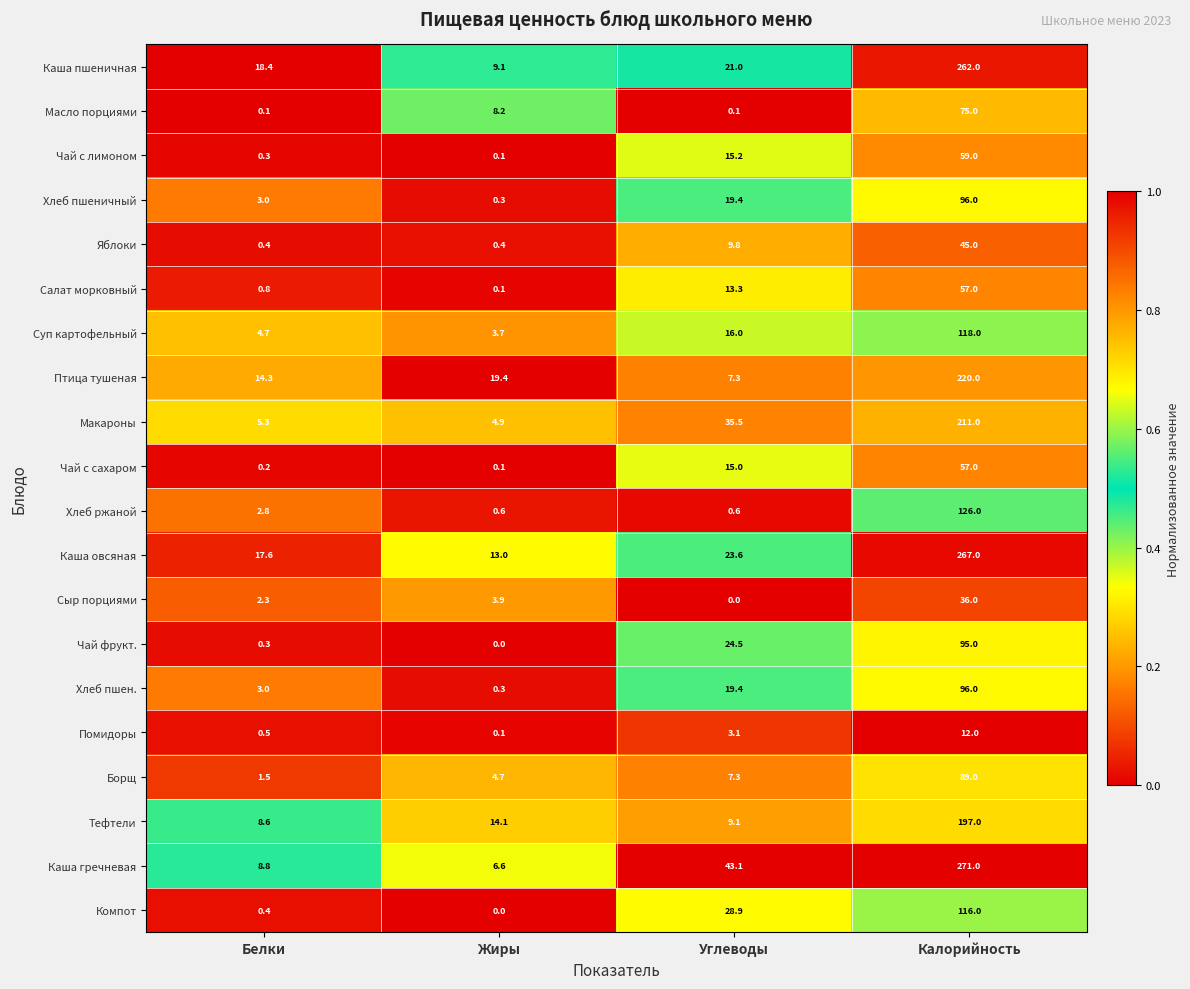

What is the approximate value of Суп картофельный at Жиры?

3.7